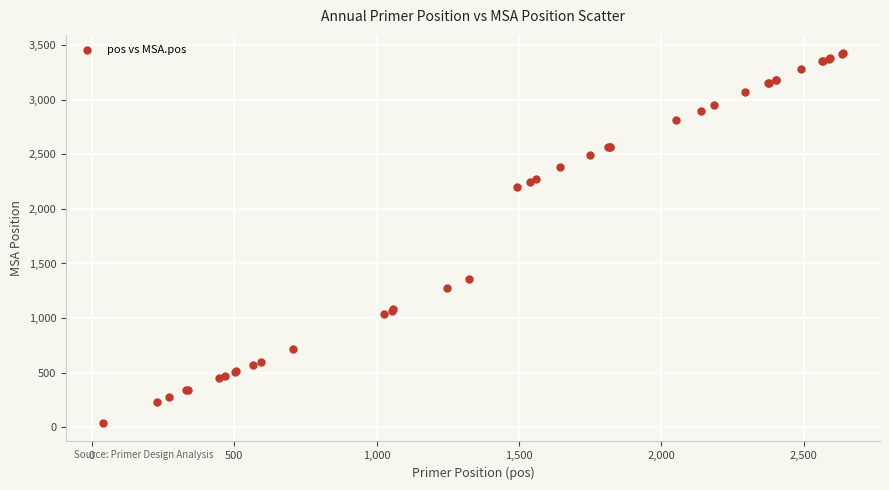

What Y value in the scatter plot is closest to 1732?

1354